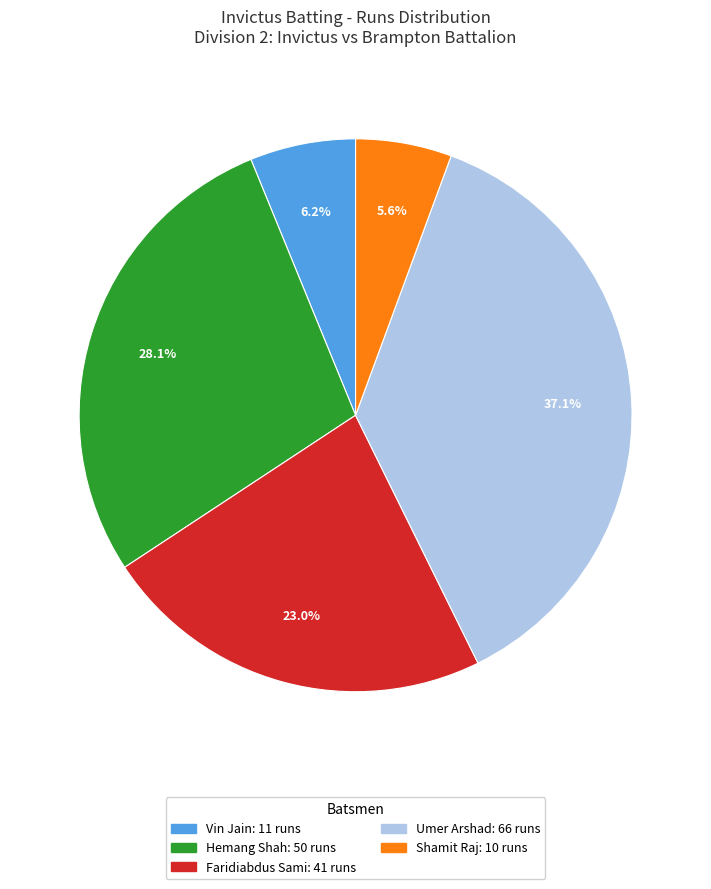

What percentage is NOT represented by Faridiabdus Sami?

77.0%